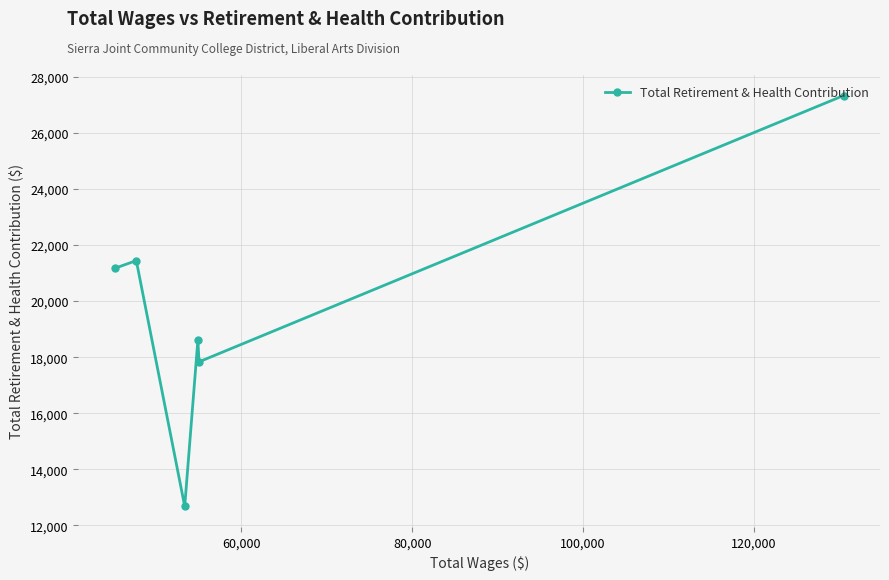

What is the value of the 6th point from the left?

27336